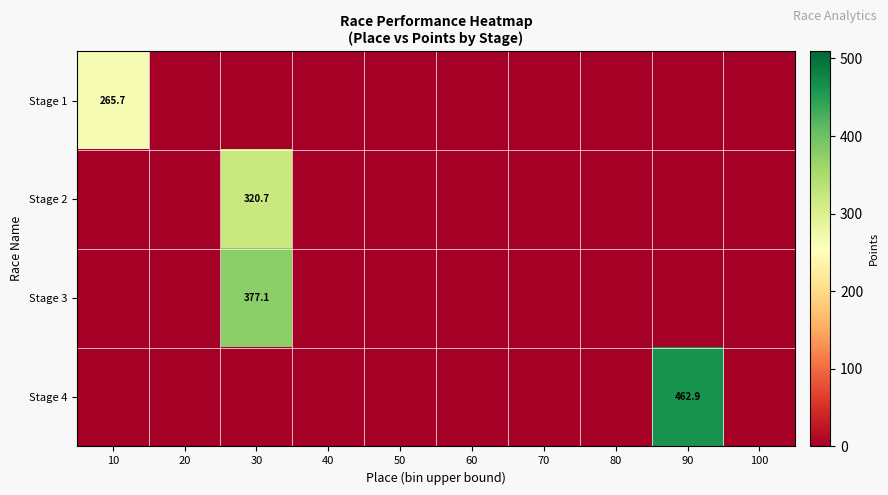

Between 20 and 50, which is larger?

20